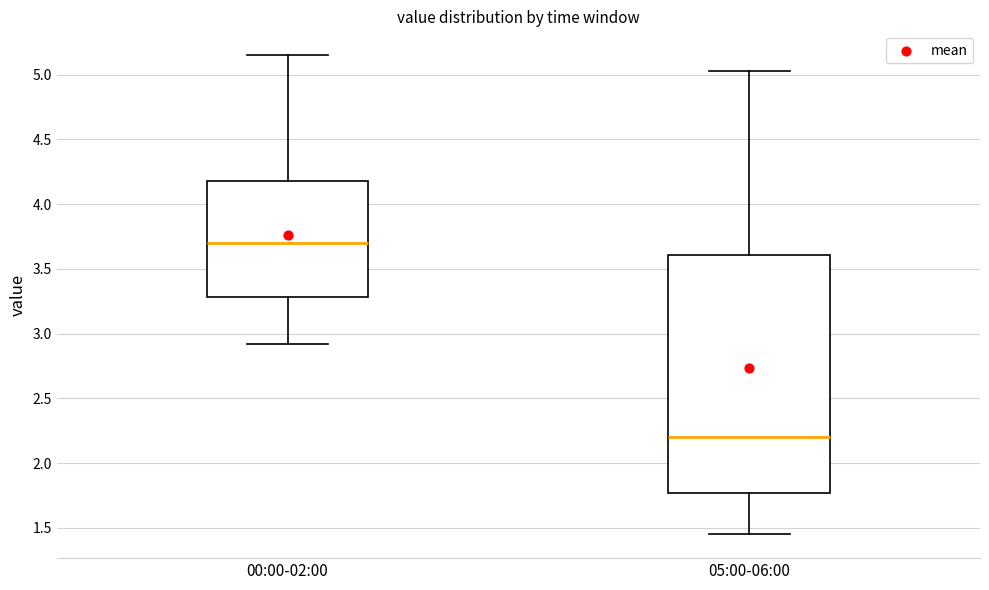

Where does the upper whisker of the box for 05:00-06:00 end on the y-axis? The values are not printed on the chart, so give them approximately, as read against the axis.

5.05